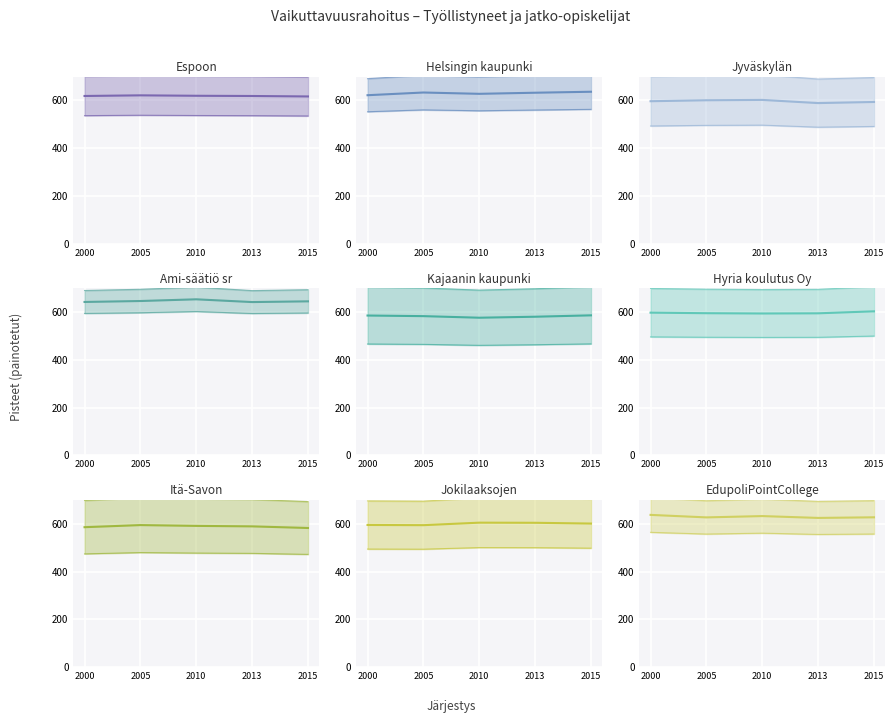

What is the difference between the maximum and minimum values?

12.7